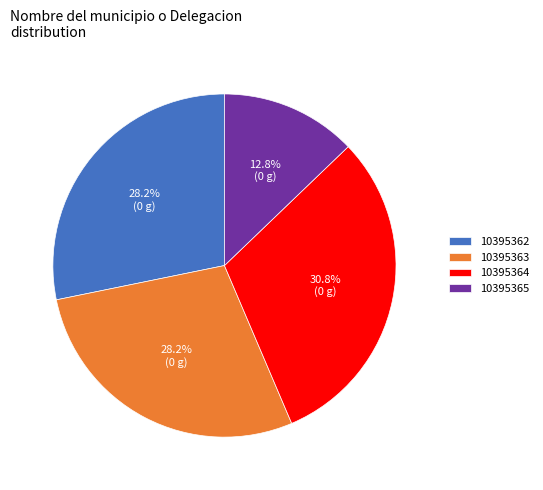

Is the sum of 10395364 and 10395362 greater than half?

Yes